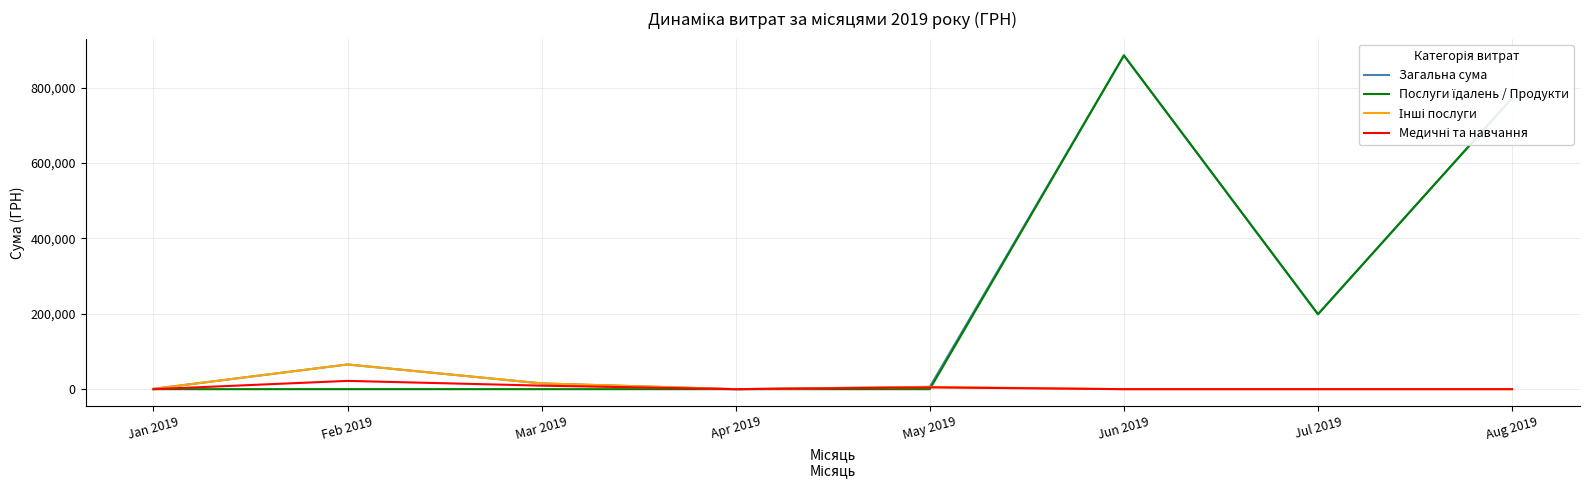

At which category is the sum across all series the highest?

Jun 2019